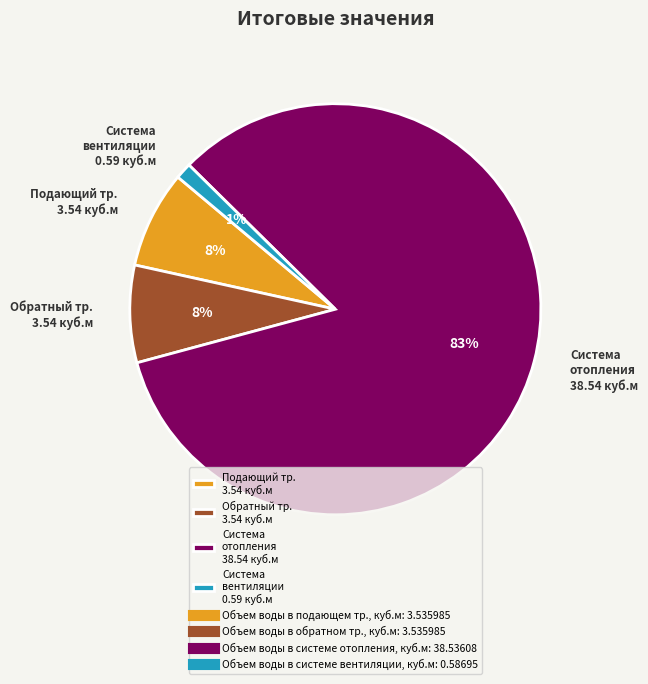

Which slice is the largest?

Система отопления 38.54 куб.м